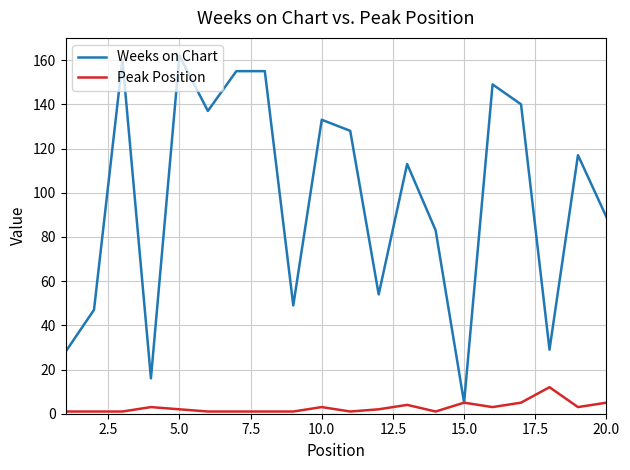

What is the greatest value displayed?

162